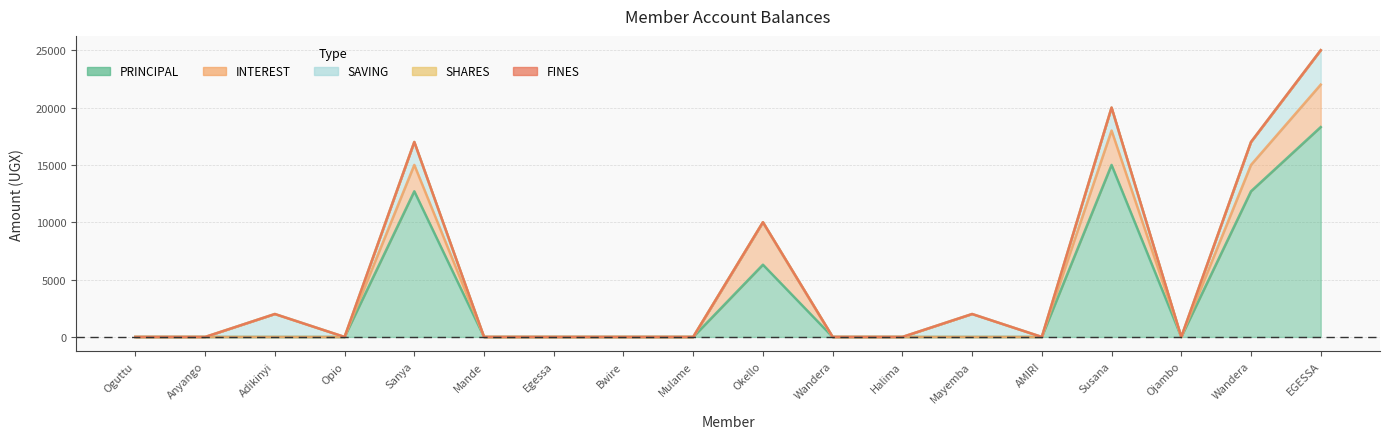

Reading left to right, extract all data points from this chart.

PRINCIPAL: Oguttu Nathan=0	Anyango Harriet=0	Adikinyi Janet=0	Opio Moses=0	Sanya Godfrey=12700	Mande Justin=0	Egessa Matia=0	Bwire Patrick=0	Mulame Richard=0	Okello Patrick=6300	Wandera Joseph=0	Halima Oliver=0	Mayemba Ratiff=0	AMIRI MAFABI=0	Susana Hassan M=15000	Ojambo James=0	Wandera Gerald=12700	EGESSA PETER ODOME=18300
INTEREST: Oguttu Nathan=0	Anyango Harriet=0	Adikinyi Janet=0	Opio Moses=0	Sanya Godfrey=2300	Mande Justin=0	Egessa Matia=0	Bwire Patrick=0	Mulame Richard=0	Okello Patrick=3700	Wandera Joseph=0	Halima Oliver=0	Mayemba Ratiff=0	AMIRI MAFABI=0	Susana Hassan M=3000	Ojambo James=0	Wandera Gerald=2300	EGESSA PETER ODOME=3700
SAVING: Oguttu Nathan=0	Anyango Harriet=0	Adikinyi Janet=2000	Opio Moses=0	Sanya Godfrey=2000	Mande Justin=0	Egessa Matia=0	Bwire Patrick=0	Mulame Richard=0	Okello Patrick=0	Wandera Joseph=0	Halima Oliver=0	Mayemba Ratiff=2000	AMIRI MAFABI=0	Susana Hassan M=2000	Ojambo James=0	Wandera Gerald=2000	EGESSA PETER ODOME=3000
SHARES: Oguttu Nathan=0	Anyango Harriet=0	Adikinyi Janet=0	Opio Moses=0	Sanya Godfrey=0	Mande Justin=0	Egessa Matia=0	Bwire Patrick=0	Mulame Richard=0	Okello Patrick=0	Wandera Joseph=0	Halima Oliver=0	Mayemba Ratiff=0	AMIRI MAFABI=0	Susana Hassan M=0	Ojambo James=0	Wandera Gerald=0	EGESSA PETER ODOME=0
FINES: Oguttu Nathan=0	Anyango Harriet=0	Adikinyi Janet=0	Opio Moses=0	Sanya Godfrey=0	Mande Justin=0	Egessa Matia=0	Bwire Patrick=0	Mulame Richard=0	Okello Patrick=0	Wandera Joseph=0	Halima Oliver=0	Mayemba Ratiff=0	AMIRI MAFABI=0	Susana Hassan M=0	Ojambo James=0	Wandera Gerald=0	EGESSA PETER ODOME=0